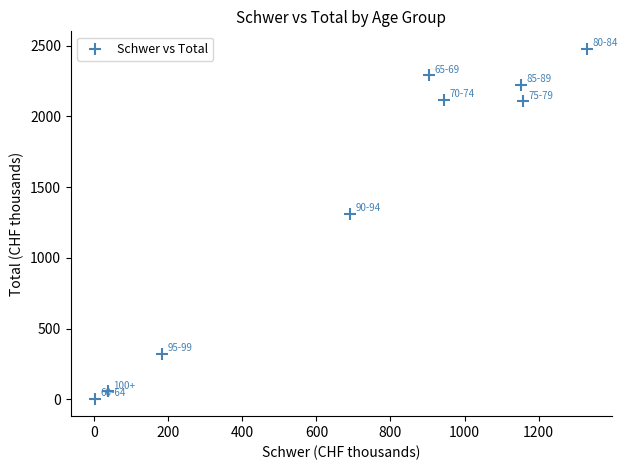

What is the average Y value?

1434